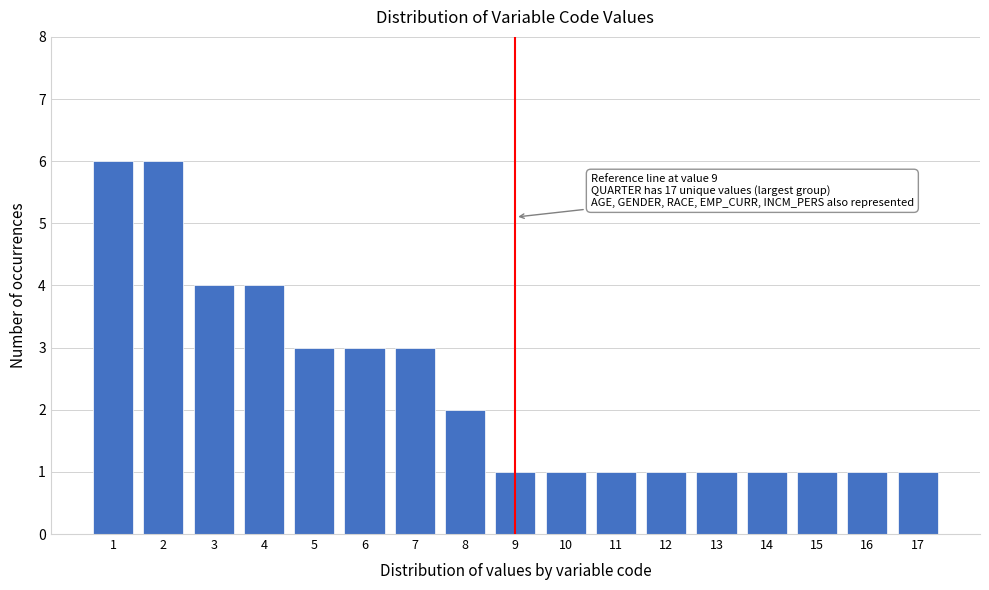

Reading left to right, what are all the values shown in this chart?

6	6	4	4	3	3	3	2	1	1	1	1	1	1	1	1	1